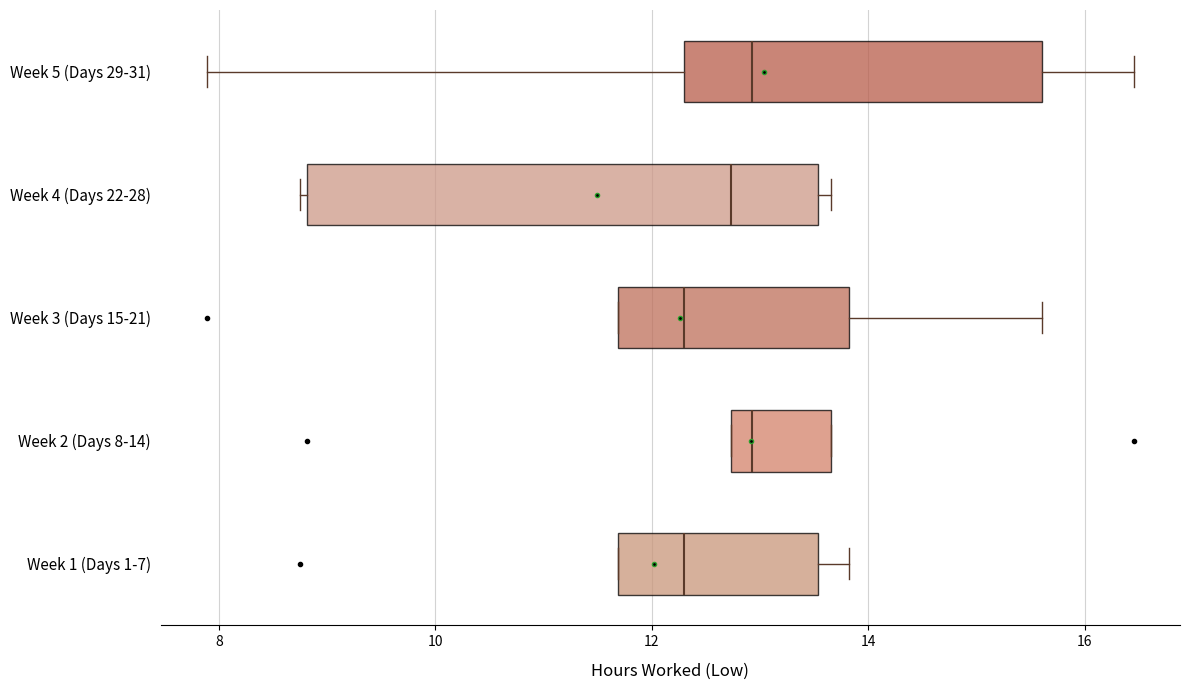

Reading bottom to top, transcribe this box plot: for each box, give where its median line is, the range the box spans, and where its two whiskers end, as read against the x-axis. The values are not printed on the chart, so give them approximately, as read against the axis.

Week 1 (Days 1-7): median 12.4, box 11.6 to 13.6, whiskers 11.6 to 13.8
Week 2 (Days 8-14): median 13.0, box 12.8 to 13.6, whiskers 12.8 to 13.6
Week 3 (Days 15-21): median 12.4, box 11.6 to 13.8, whiskers 11.6 to 15.6
Week 4 (Days 22-28): median 12.8, box 8.8 to 13.6, whiskers 8.8 (just left of the box's left edge) to 13.6 (just right of the box's right edge)
Week 5 (Days 29-31): median 13.0, box 12.4 to 15.6, whiskers 7.8 to 16.4